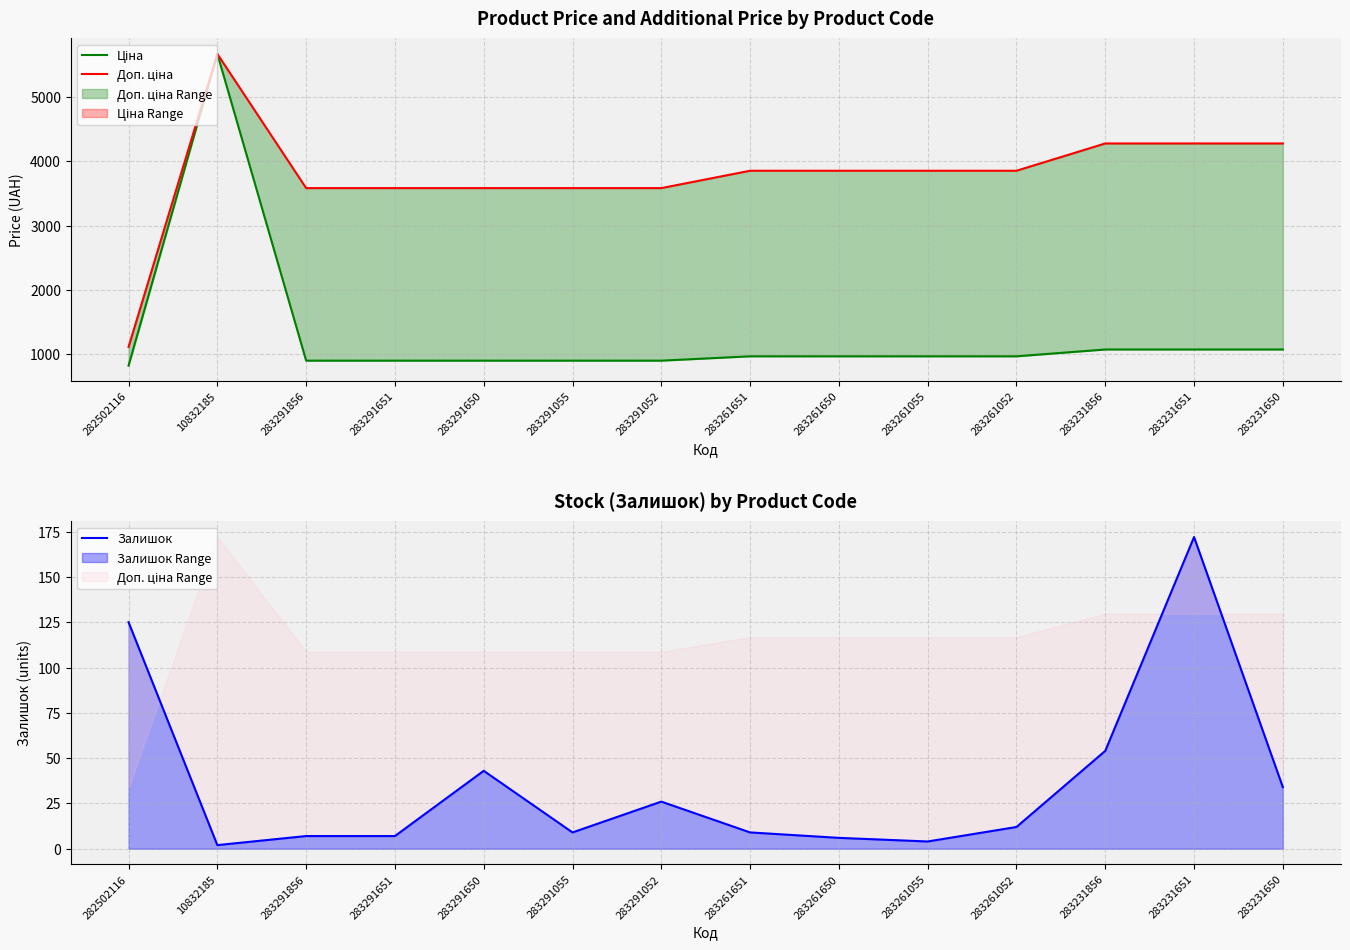

At how many categories does at least one series exceed 1806?

13